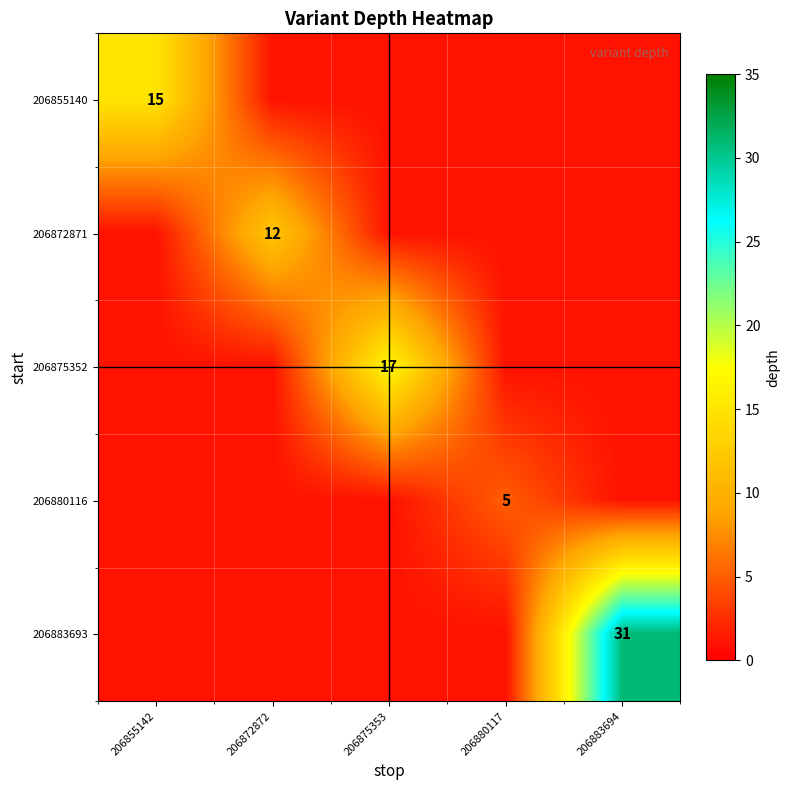

What is the total value across all series at 206883694?

35